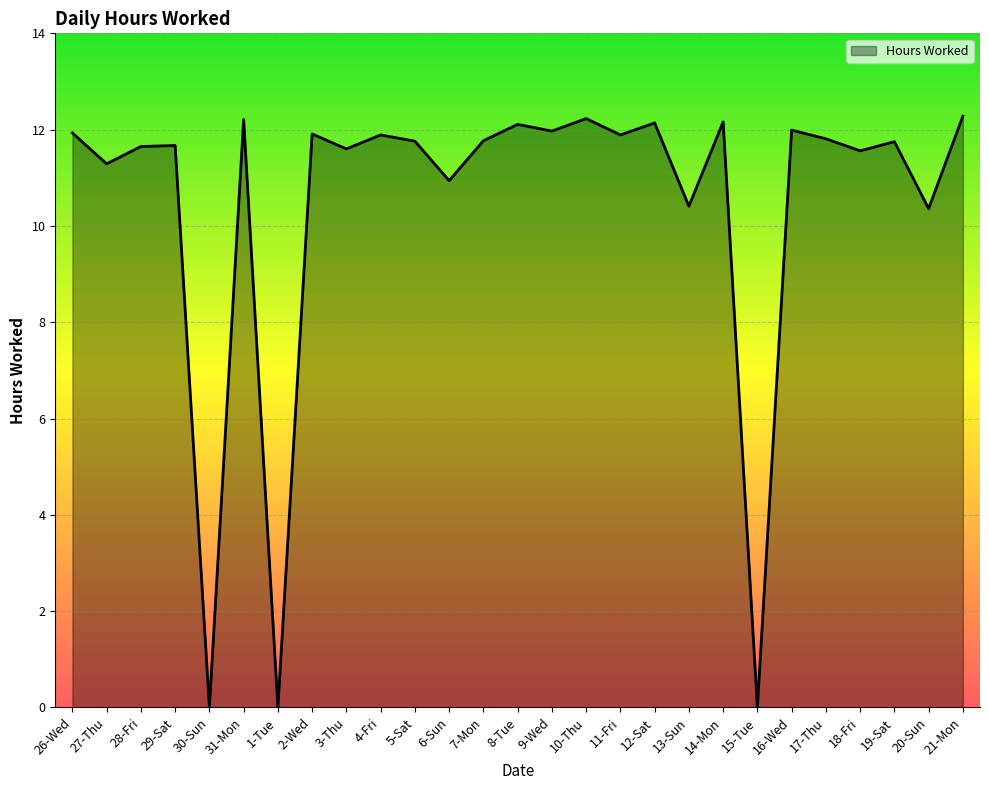

What is the ratio of the value at 10-Thu to the value at 13-Sun?

1.2